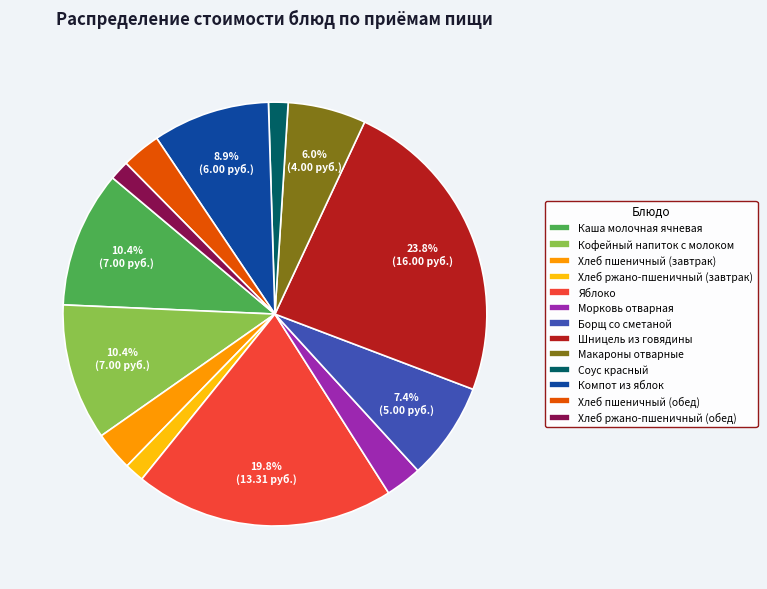

Is it true that Соус красный is 14% of the pie?

False